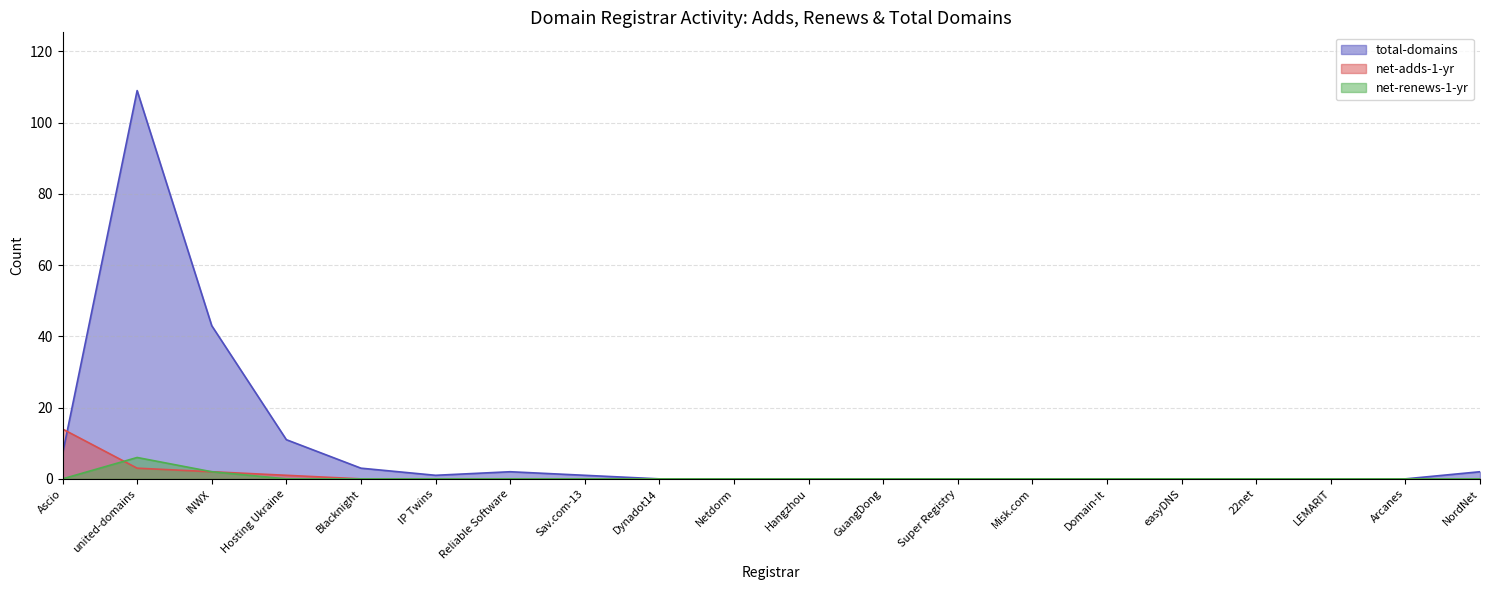

Where do net-adds-1-yr and net-renews-1-yr first cross each other?

Ascio and united-domains